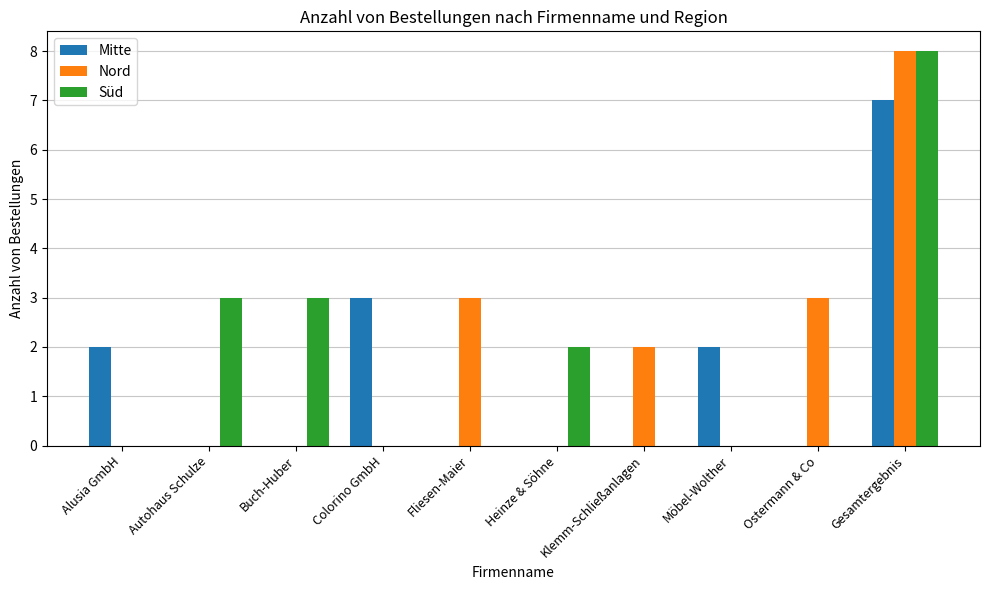

What is the difference between the Mitte values at Buch-Huber and Alusia GmbH?

2